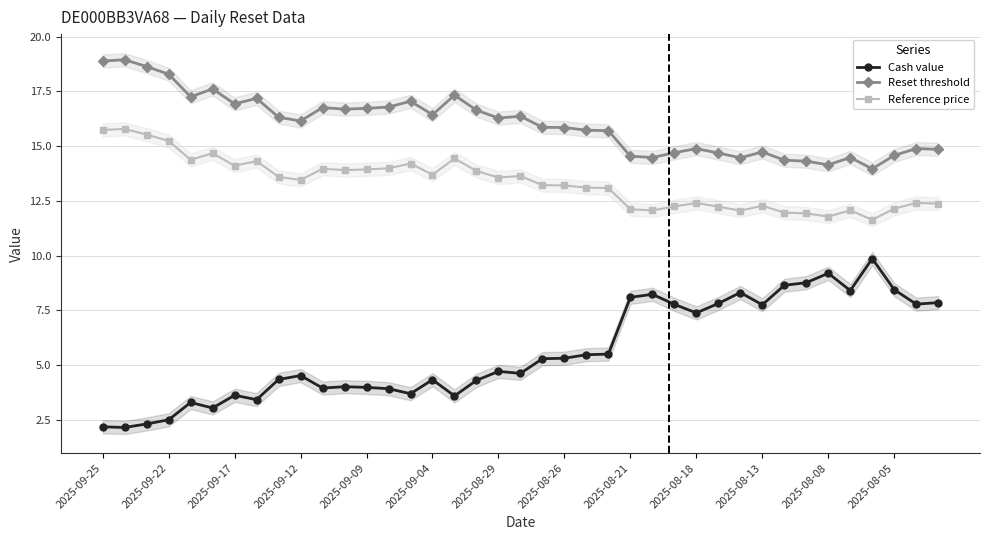

What is the minimum value for Reset threshold?

14.0